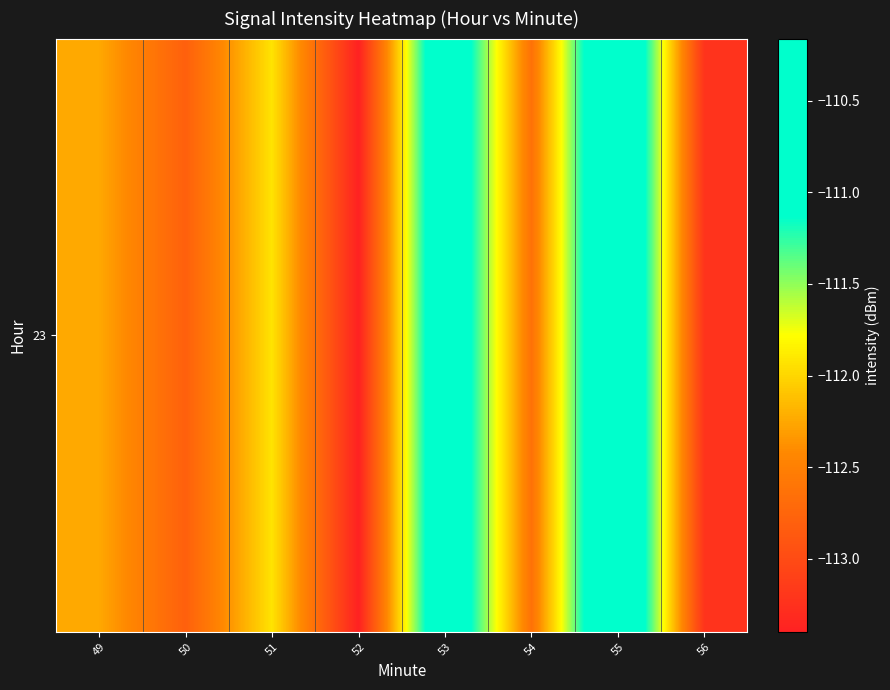

Reading left to right, extract all data points from this chart.

-112.2	-112.8	-111.9	-113.4	-110.5	-112.6	-110.2	-113.2